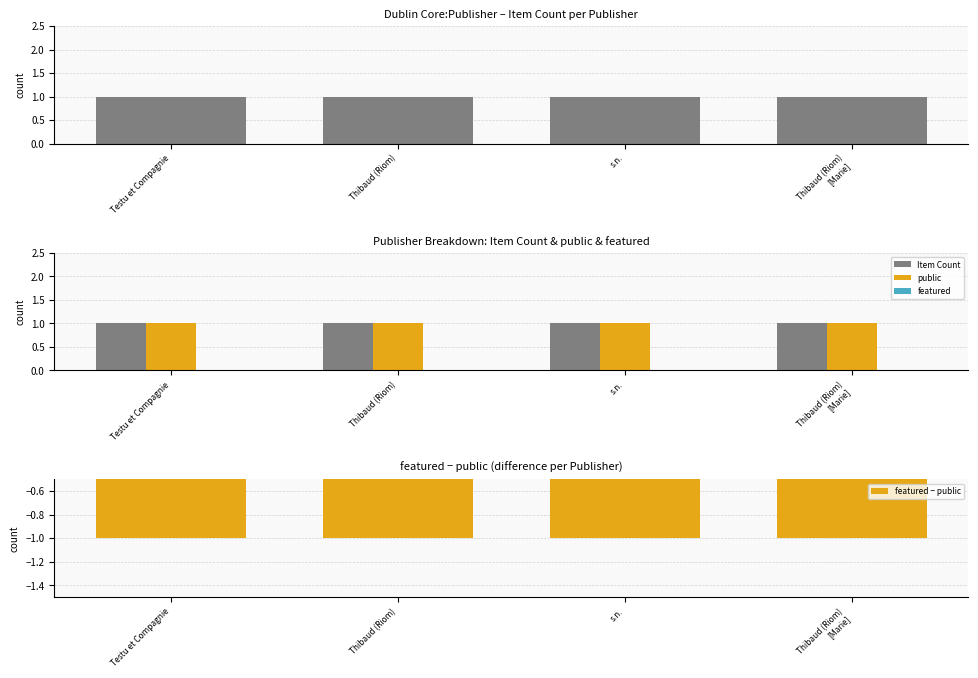

What is the difference between the highest and lowest values at Testu et Compagnie?

2